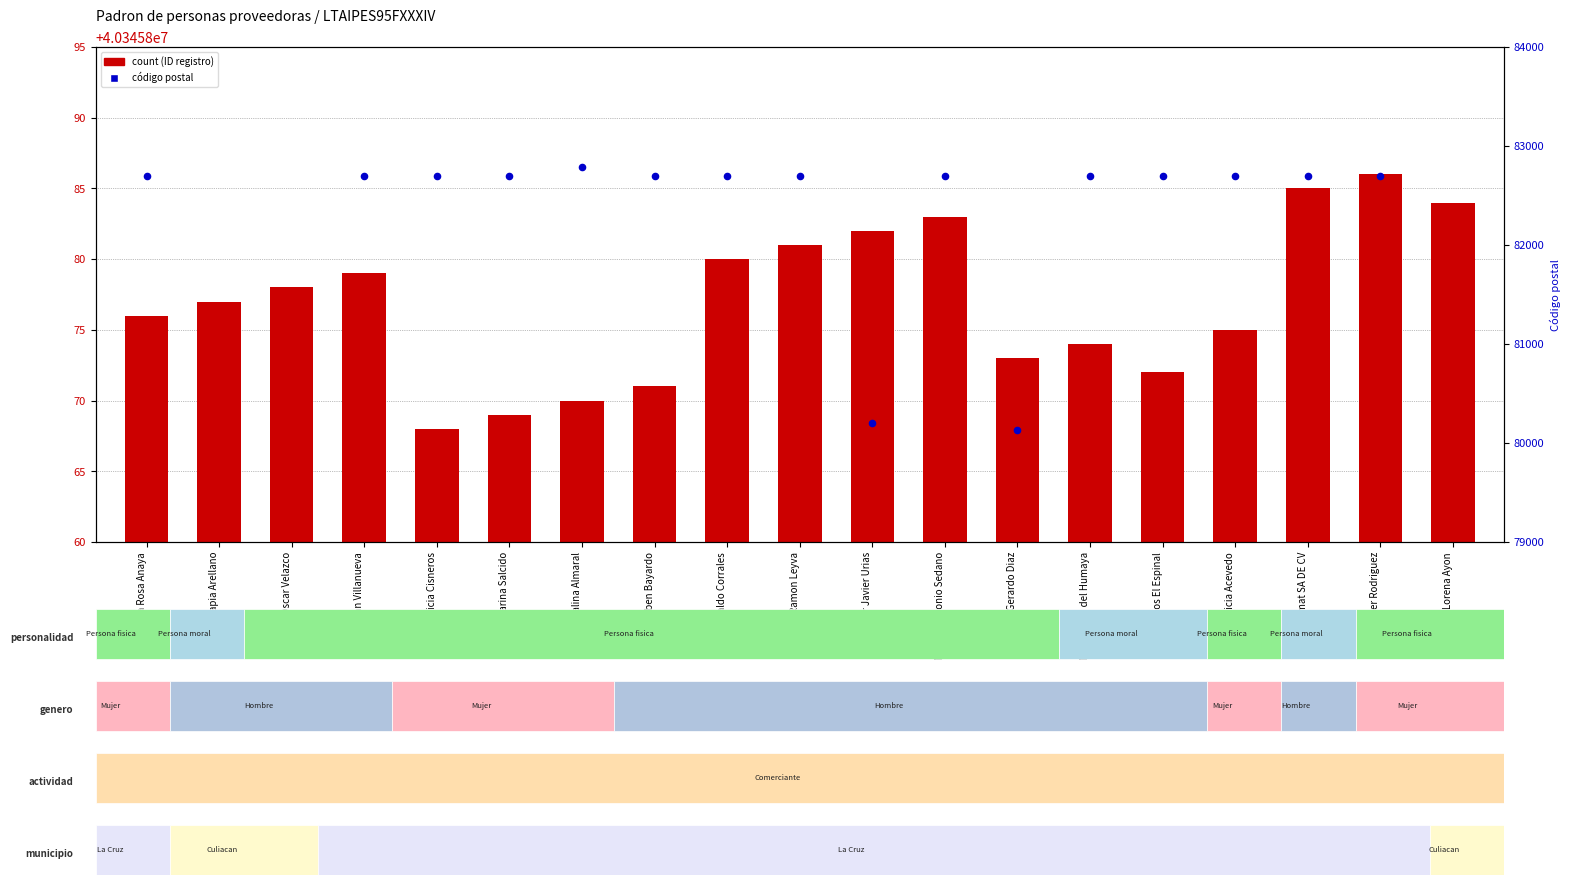

Which series has the widest spread of Y values?

postal code (CP)